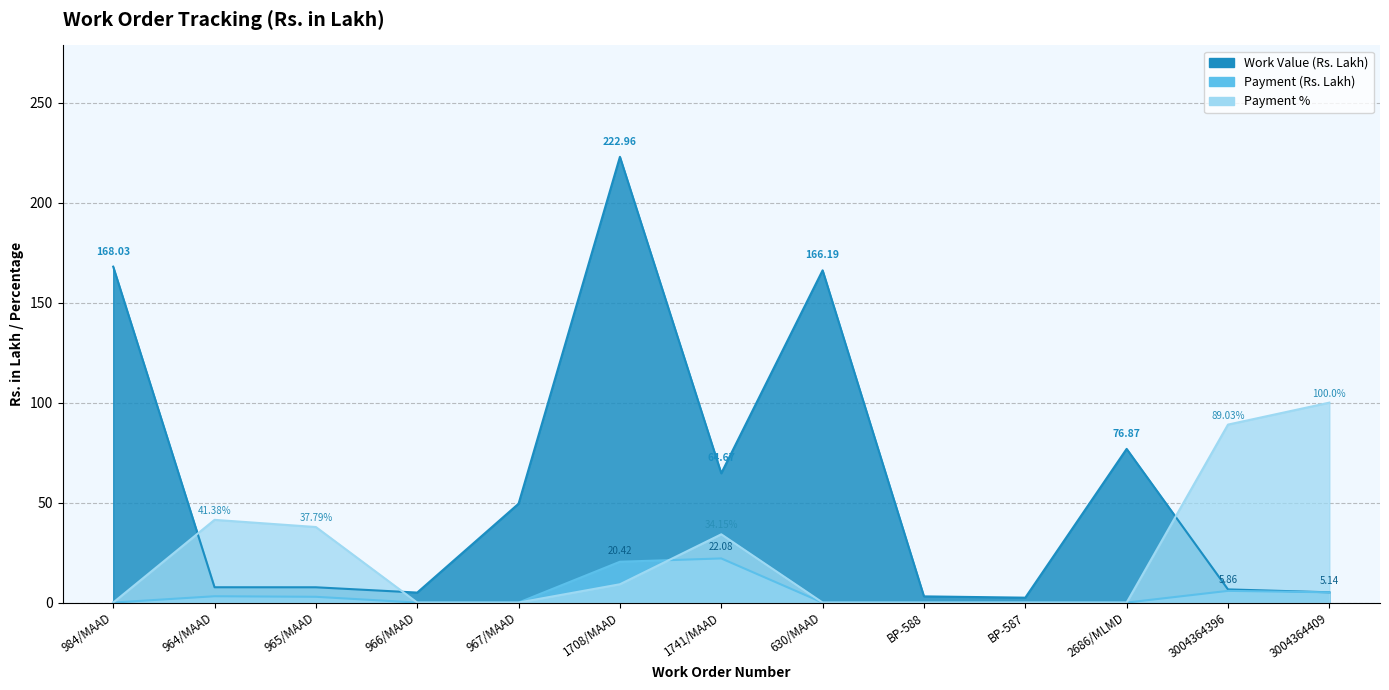

True or false: Payment and Work Value cross at least once.

False